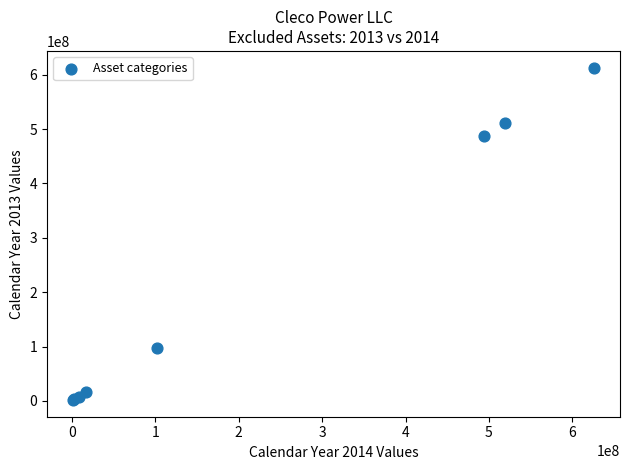

What Y value in the scatter plot is closest to 307423928?

486525231